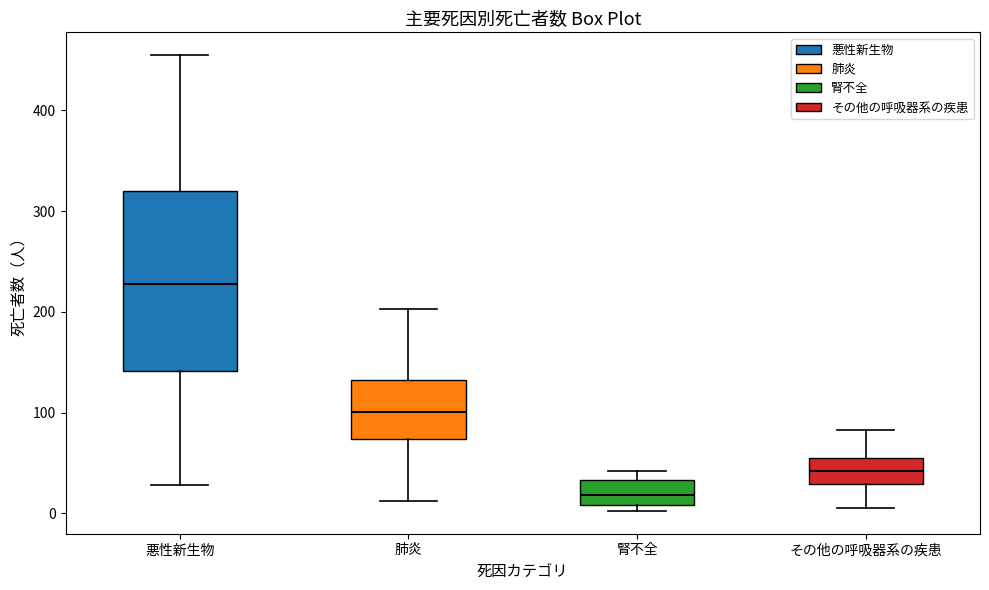

Which box is the tallest, from its lower edge to its upper edge?

悪性新生物